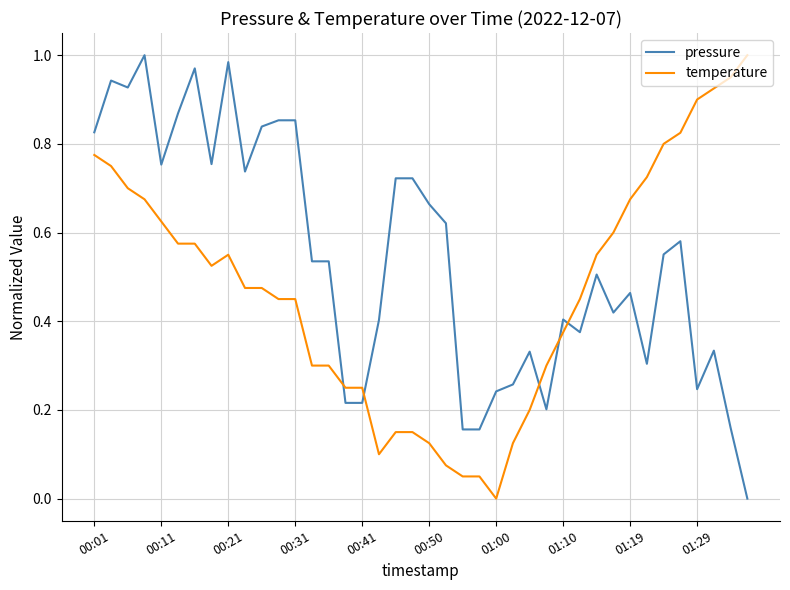

Which series has the largest total across all categories?

pressure